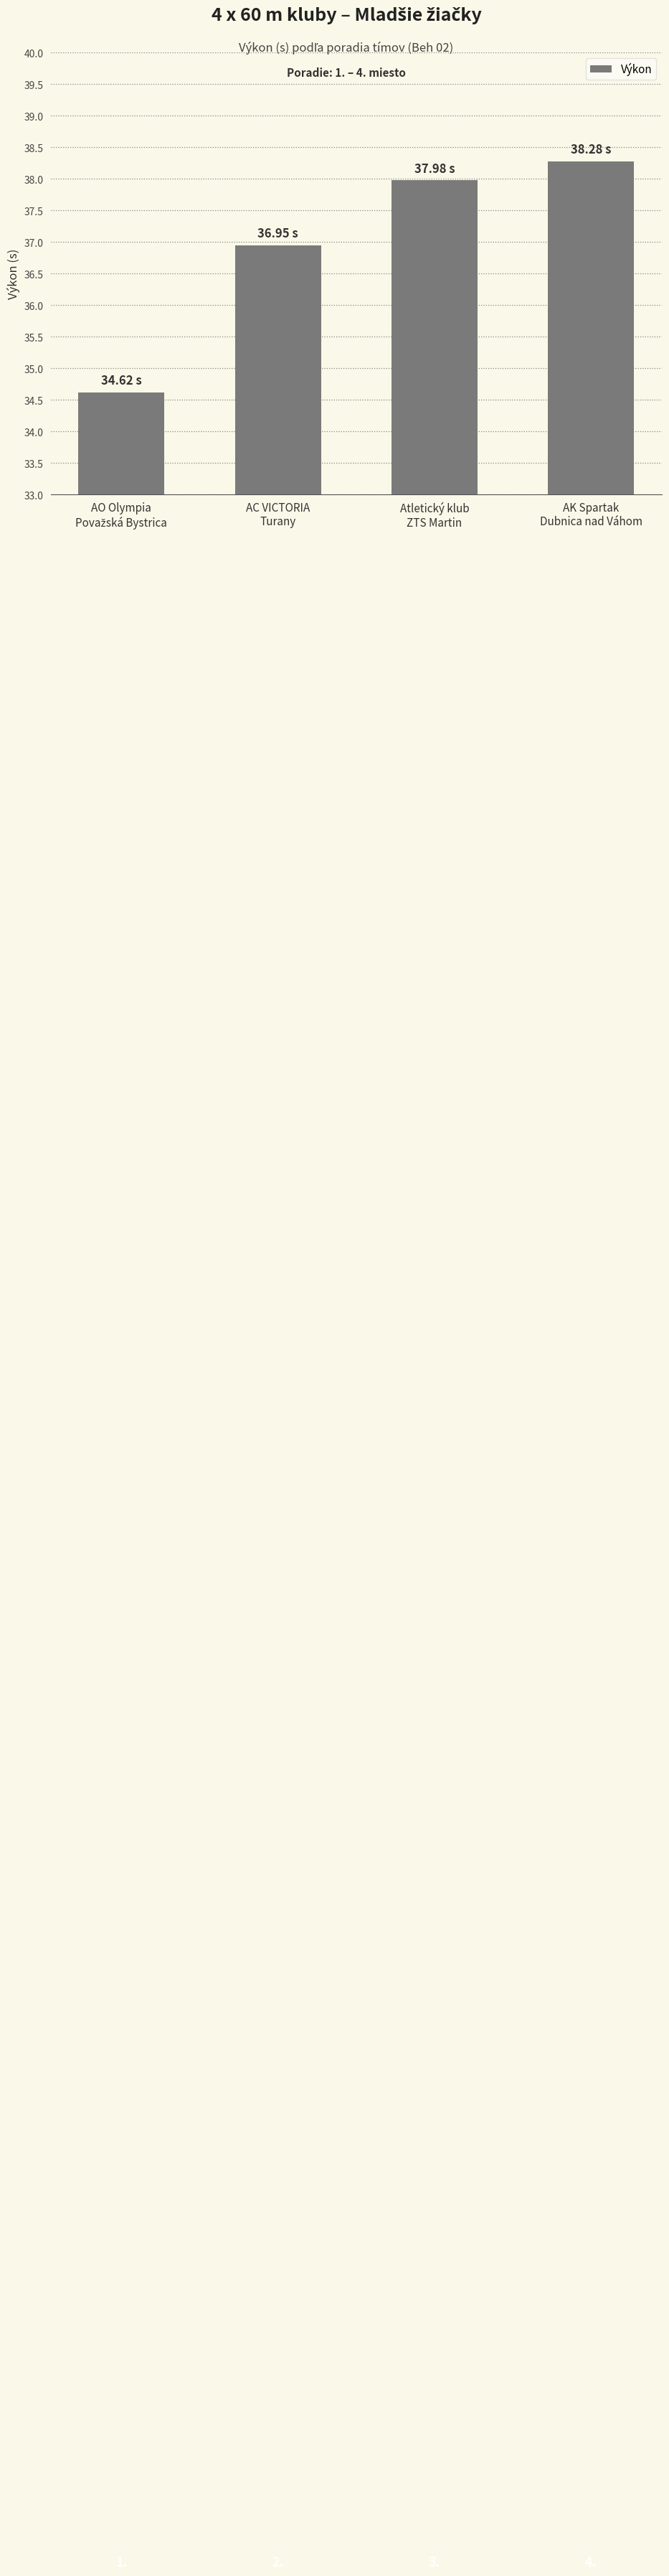

True or false: the data shows 48.4 at AC VICTORIA
Turany.

False